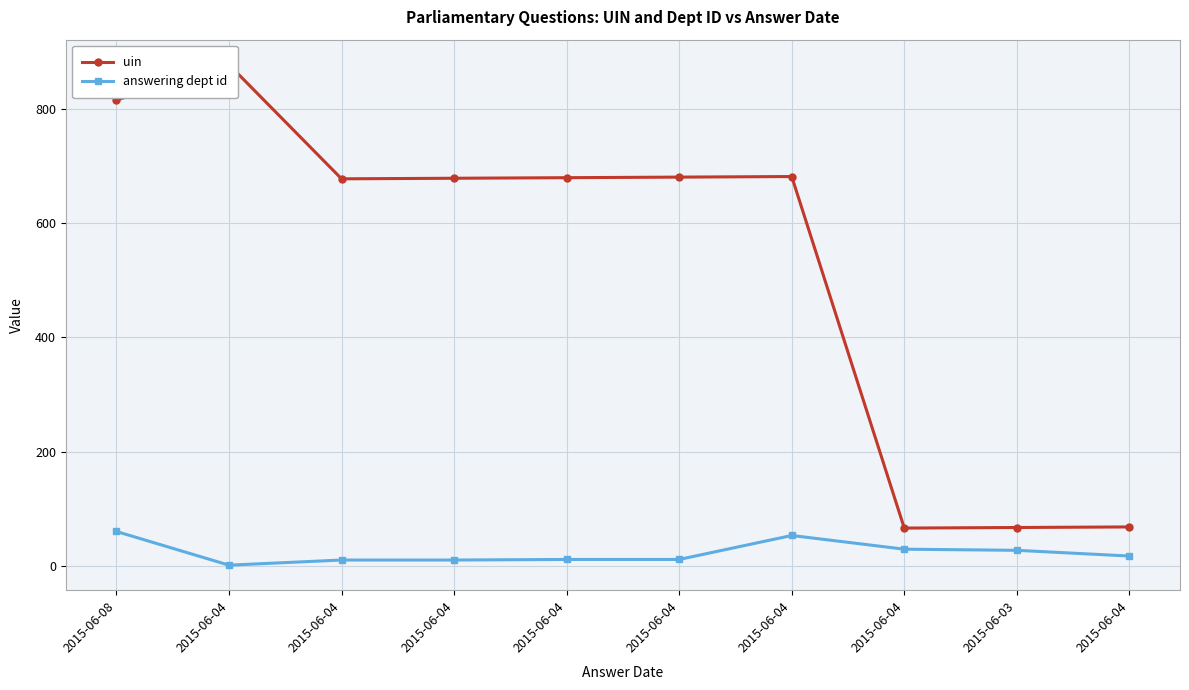

List the series in order of their peak value, highest first.

uin, answering dept id